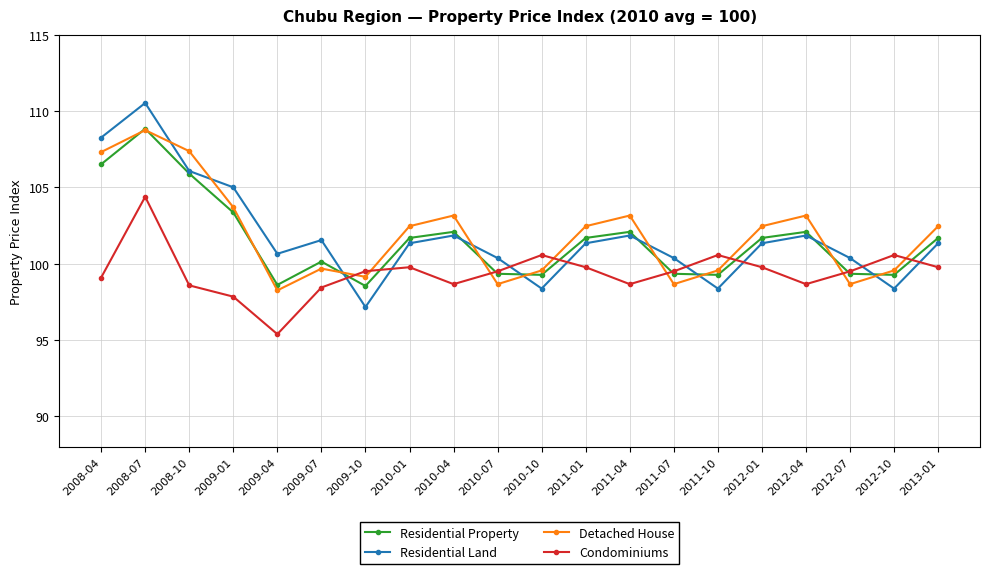

Is the value of Residential Land at 2012-10 greater than the value of Residential Property at 2012-07?

No